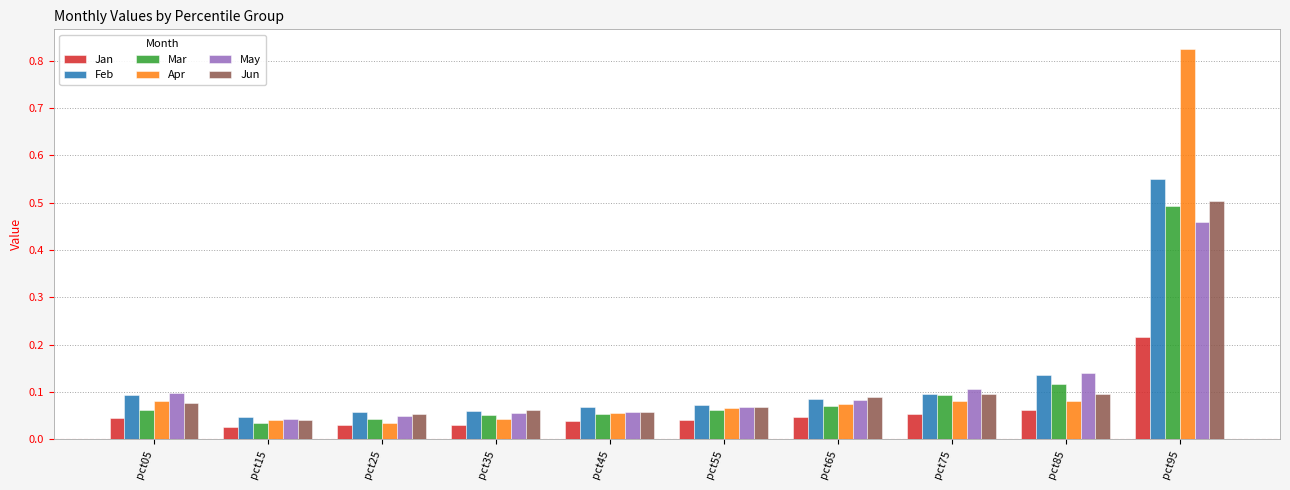

True or false: May has a value of 0.0 at pct35.

False